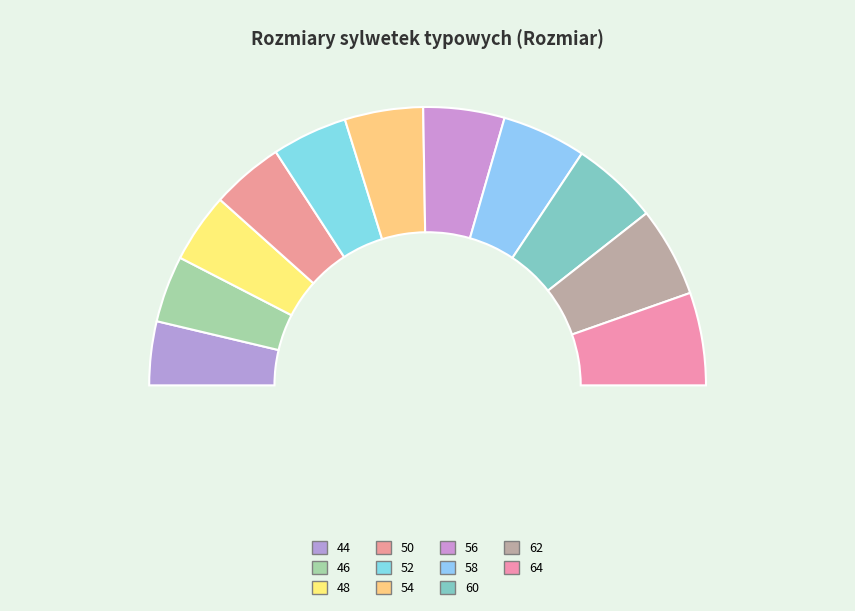

To the nearest percent, what percentage of the pie is 58?

10%